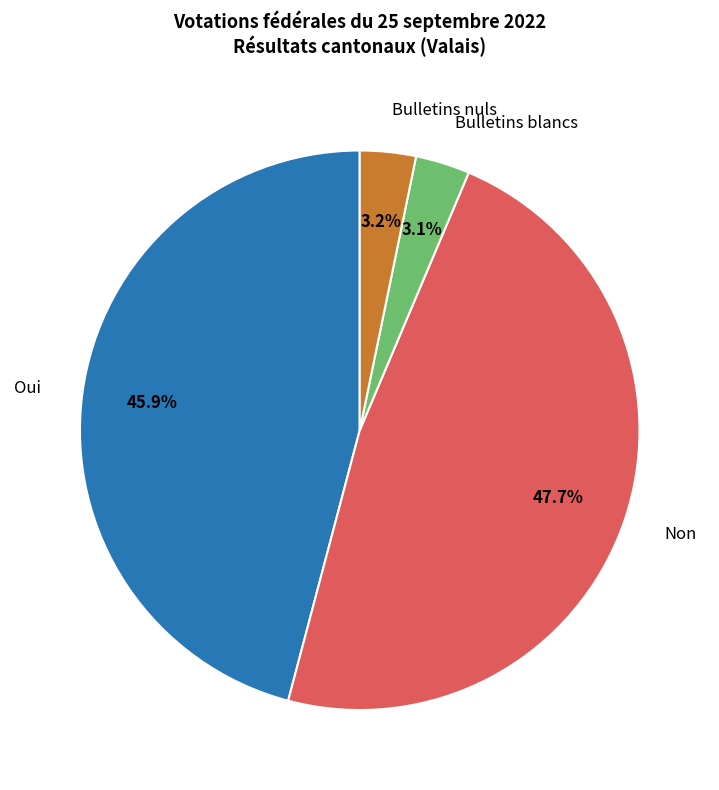

Which slice is the largest?

Non